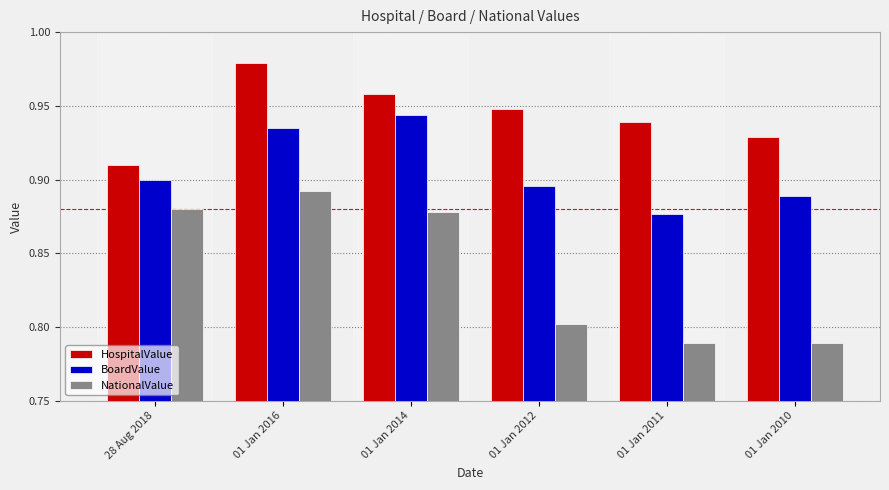

What is the difference between the highest and lowest values at 01 Jan 2012?

0.1